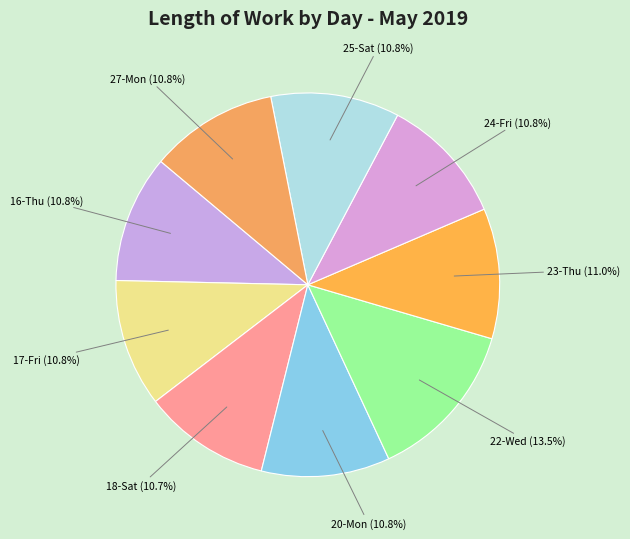

How many slices are in this pie chart?

9